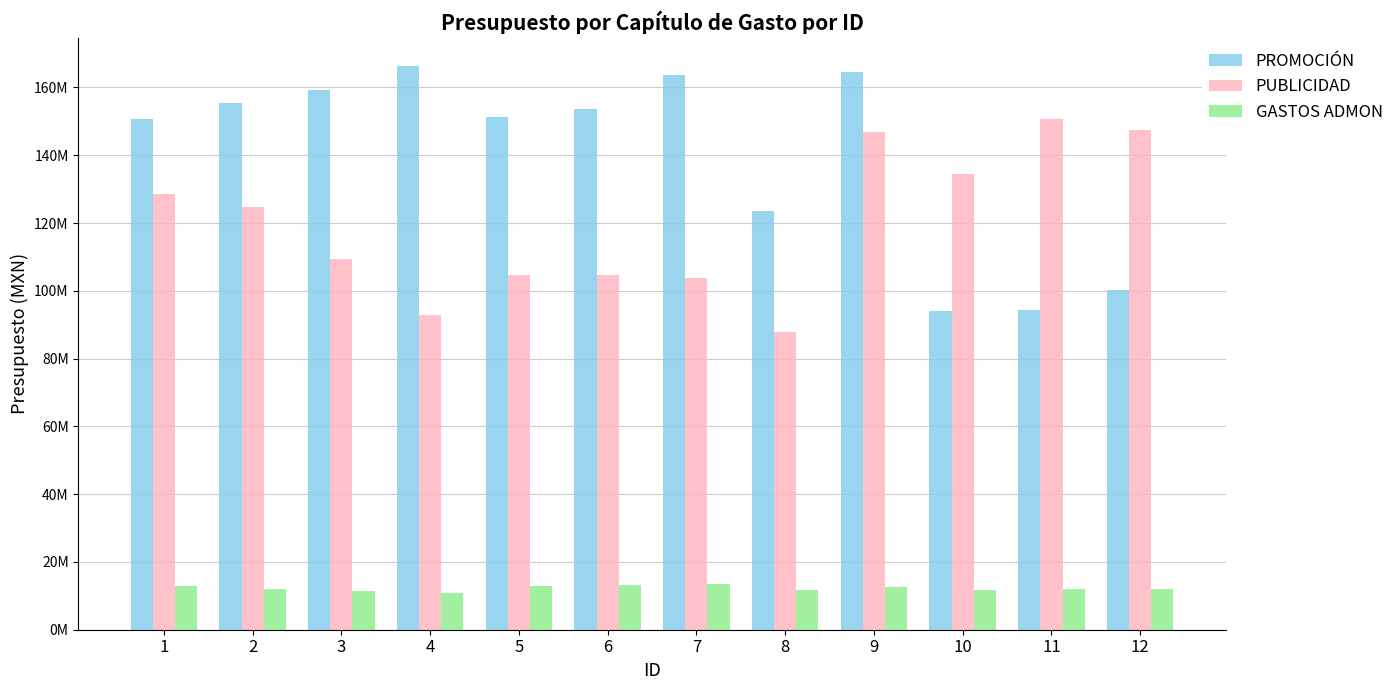

What is the difference between the second highest and minimum values in the PUBLICIDAD series?

59737659.0